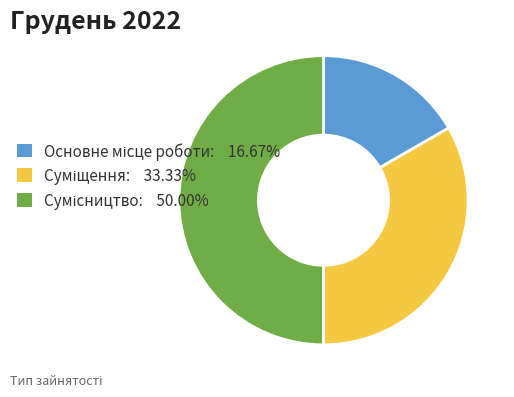

To the nearest percent, what is the difference between the largest and smallest slice percentages?

33%